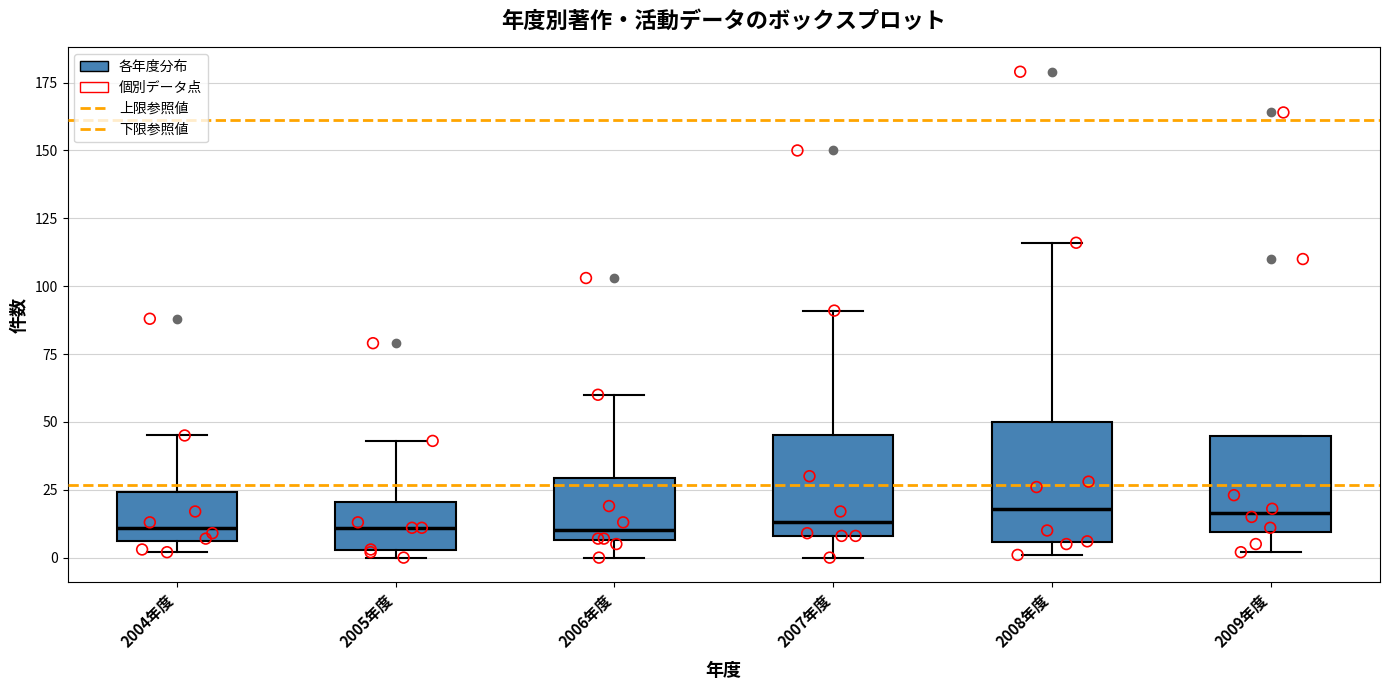

Reading left to right, transcribe this box plot: for each box, give where its median line is, the range the box spans, and where its two whiskers end, as read against the y-axis. The values are not printed on the chart, so give them approximately, as read against the axis.

2004年度: median 10, box 5 to 25, whiskers 0 to 45
2005年度: median 10, box 5 to 20, whiskers 0 to 45
2006年度: median 10, box 5 to 30, whiskers 0 to 60
2007年度: median 15, box 10 to 45, whiskers 0 to 90
2008年度: median 20, box 5 to 50, whiskers 0 to 115
2009年度: median 15, box 10 to 45, whiskers 0 to 45